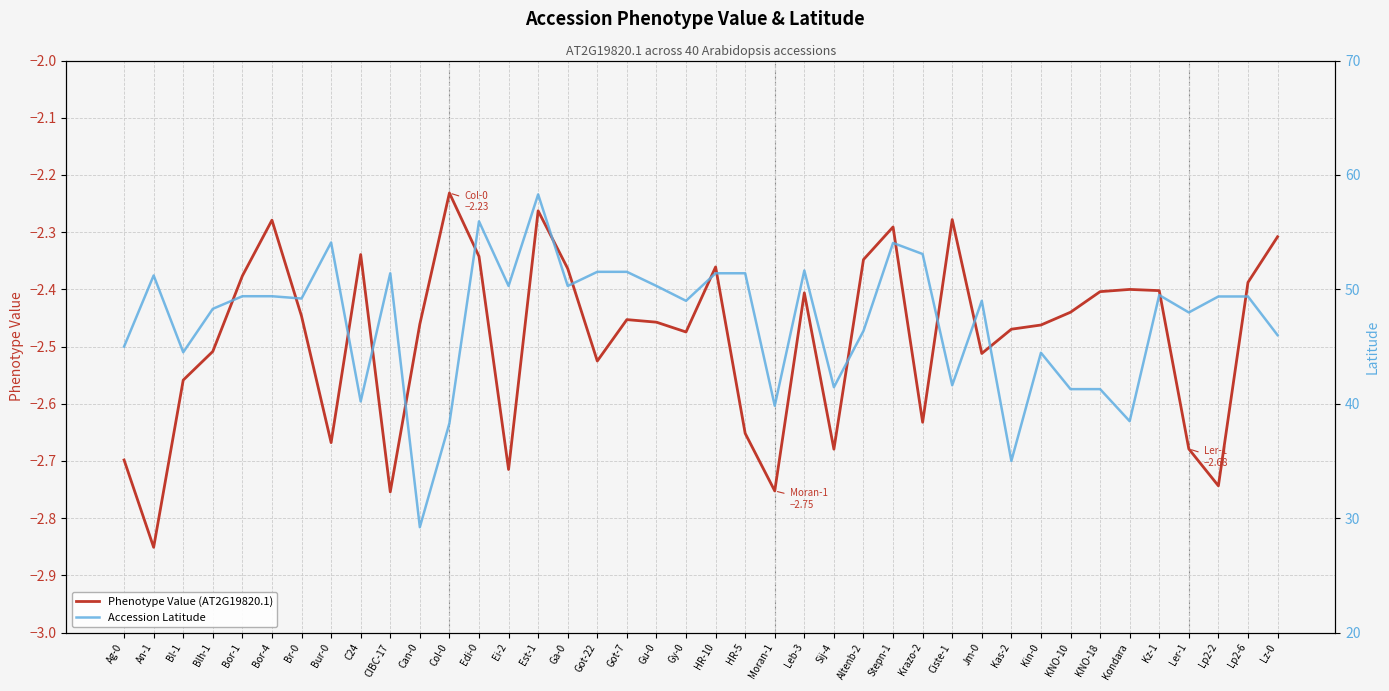

What is the total value across all series at Altenb-2?

44.0